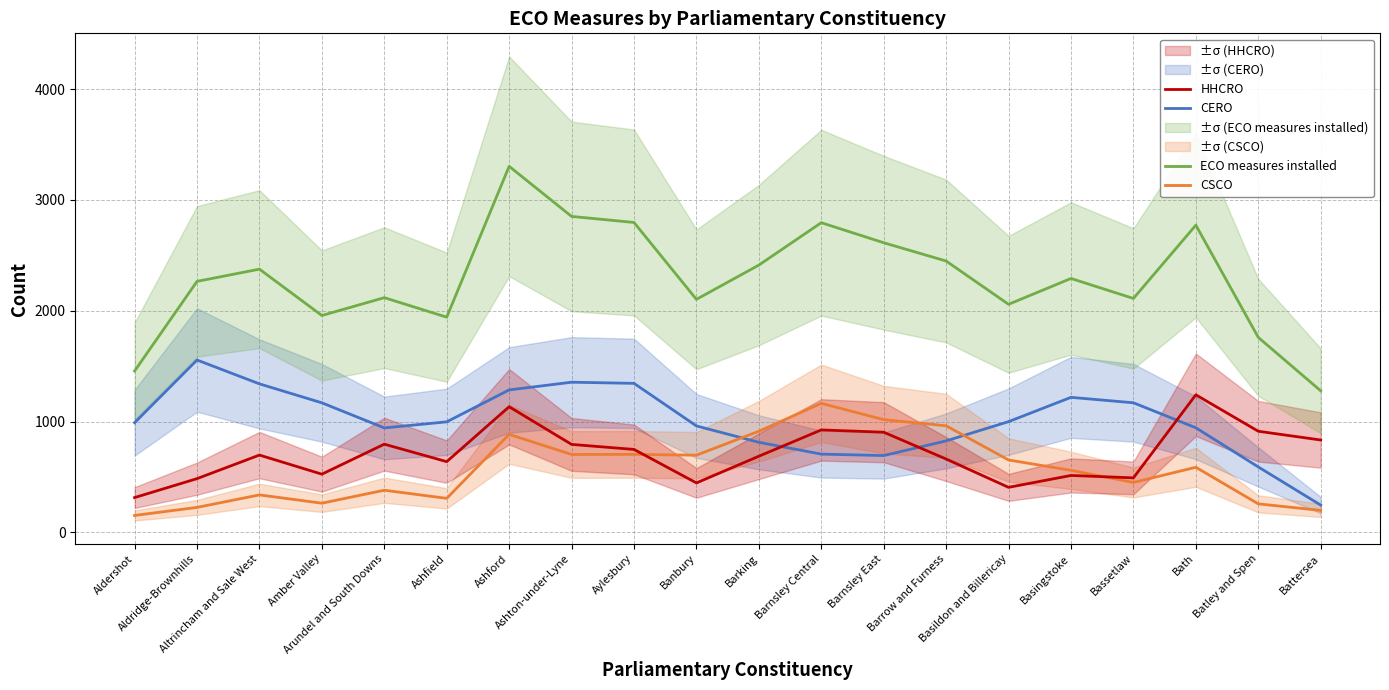

What is the lowest value of the ECO measures installed series?

1277.3